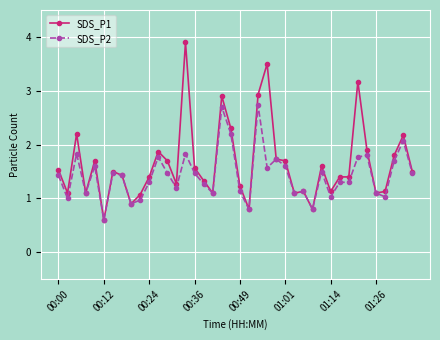

Which series has the largest range (max minus min)?

SDS_P1